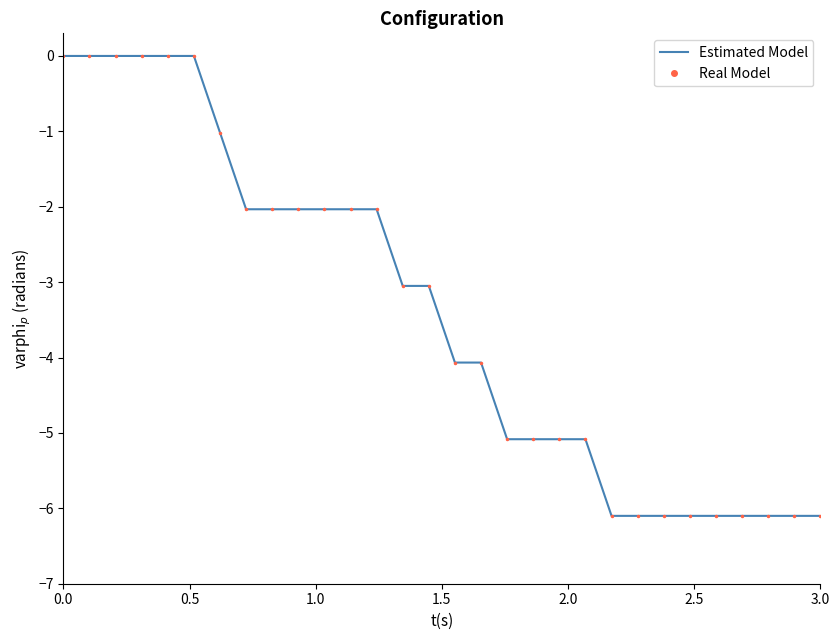

Which series has the largest total across all categories?

Estimated Model